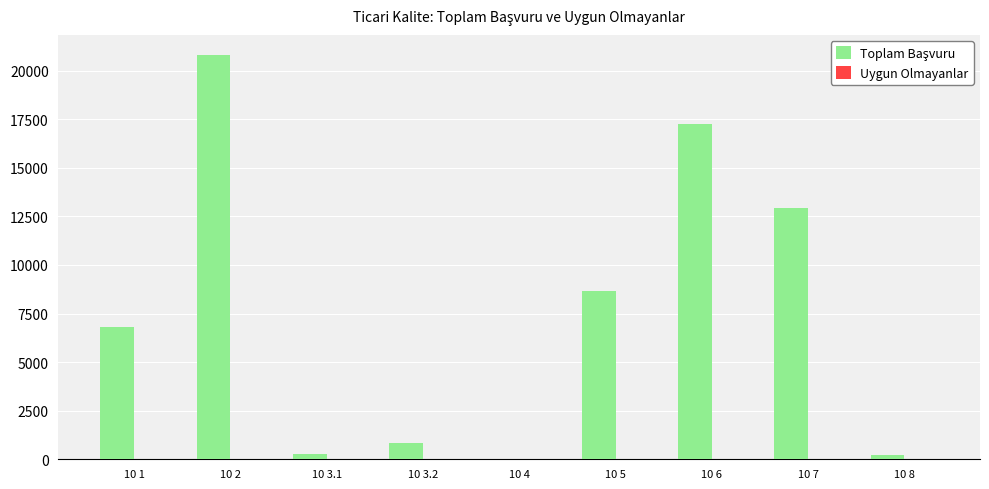

At which category does the chart reach its peak across all series?

10 2